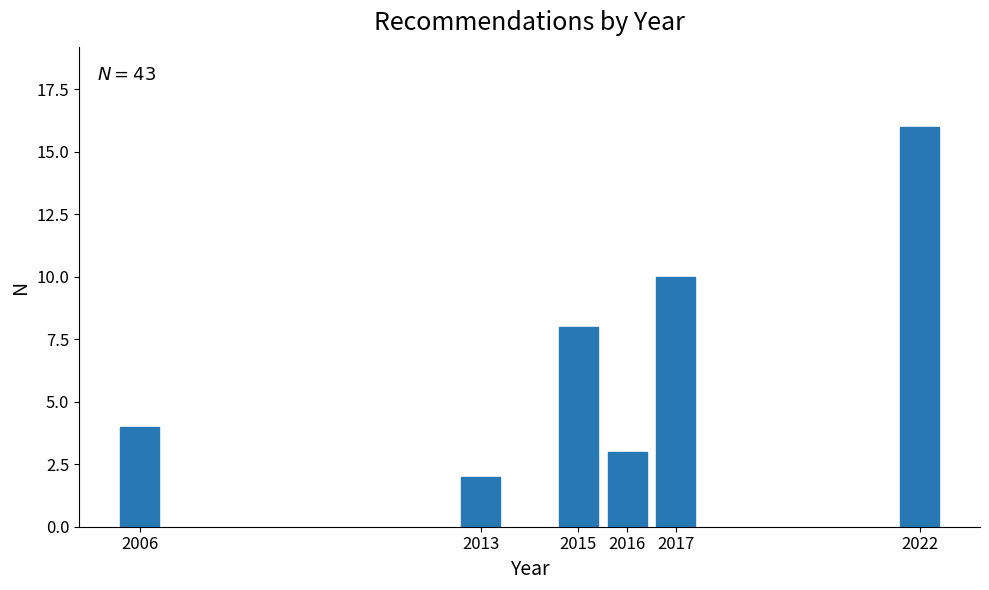

Reading left to right, what are all the values shown in this chart?

2006=4	2013=2	2015=8	2016=3	2017=10	2022=16